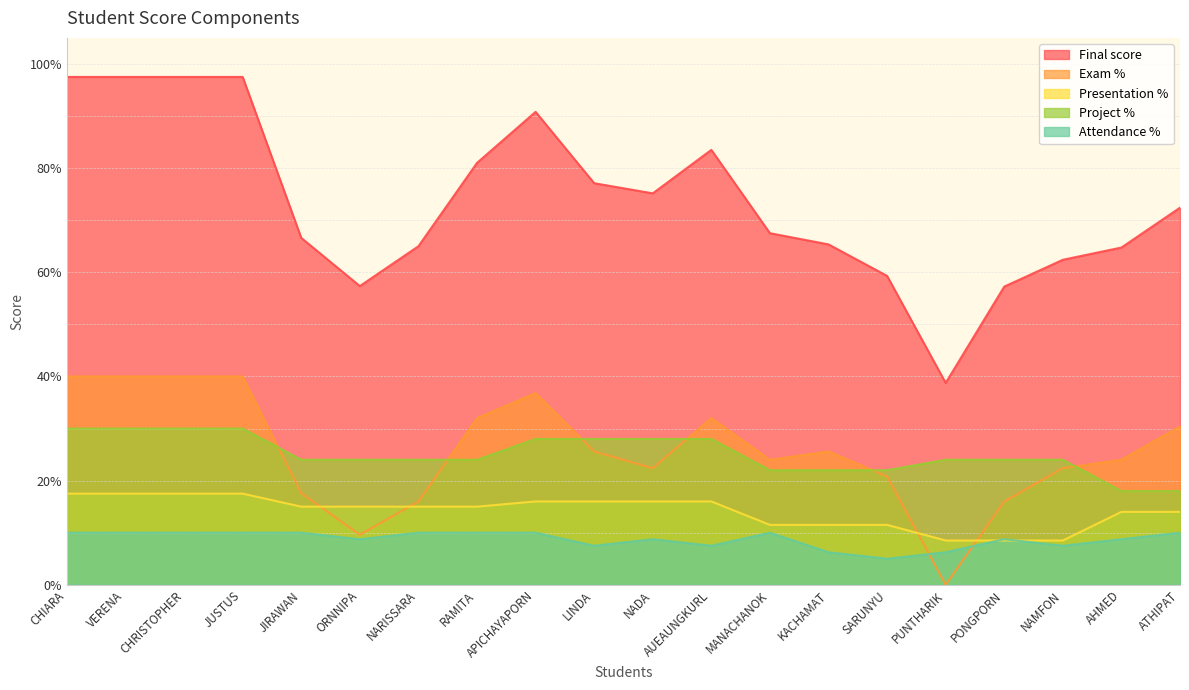

Reading left to right, what are all the values shown in this chart?

Final score: 97.5	97.5	97.5	97.5	66.6	57.4	65.0	81.0	90.8	77.1	75.2	83.5	67.5	65.3	59.3	38.8	57.2	62.4	64.8	72.4
Exam %: 40.0	40.0	40.0	40.0	17.6	9.6	16.0	32.0	36.8	25.6	22.4	32.0	24.0	25.6	20.8	0.0	16.0	22.4	24.0	30.4
Presentation %: 17.5	17.5	17.5	17.5	15.0	15.0	15.0	15.0	16.0	16.0	16.0	16.0	11.5	11.5	11.5	8.5	8.5	8.5	14.0	14.0
Project %: 30.0	30.0	30.0	30.0	24.0	24.0	24.0	24.0	28.0	28.0	28.0	28.0	22.0	22.0	22.0	24.0	24.0	24.0	18.0	18.0
Attendance %: 10.0	10.0	10.0	10.0	10.0	8.8	10.0	10.0	10.0	7.5	8.8	7.5	10.0	6.2	5.0	6.2	8.8	7.5	8.8	10.0